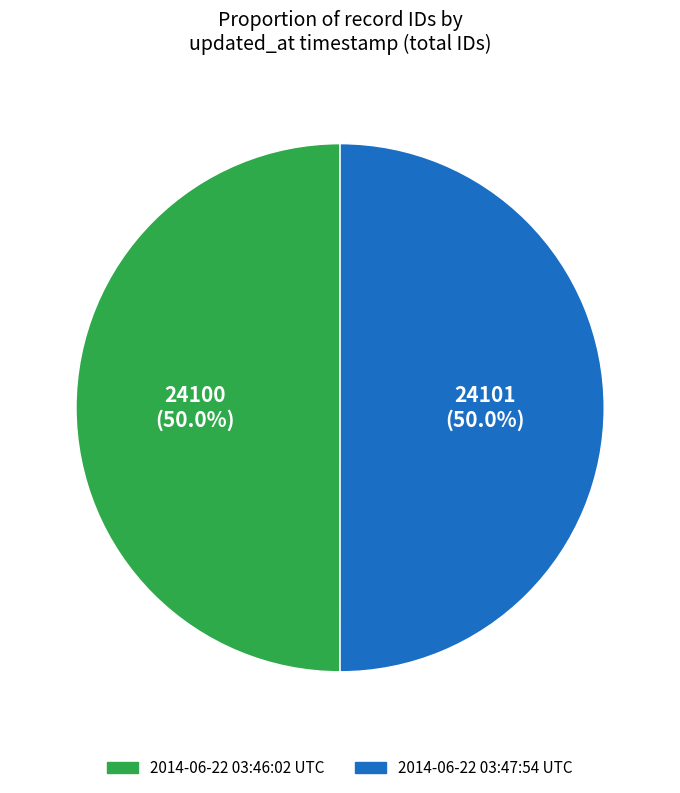

True or false: 2014-06-22 03:47:54 UTC accounts for 50% of the total.

True